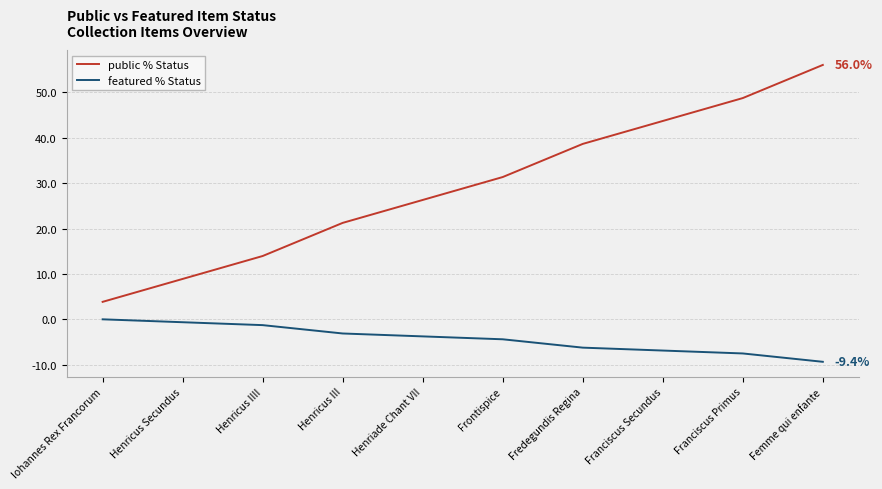

Which has a higher value, Frontispice or Franciscus Secundus?

Franciscus Secundus